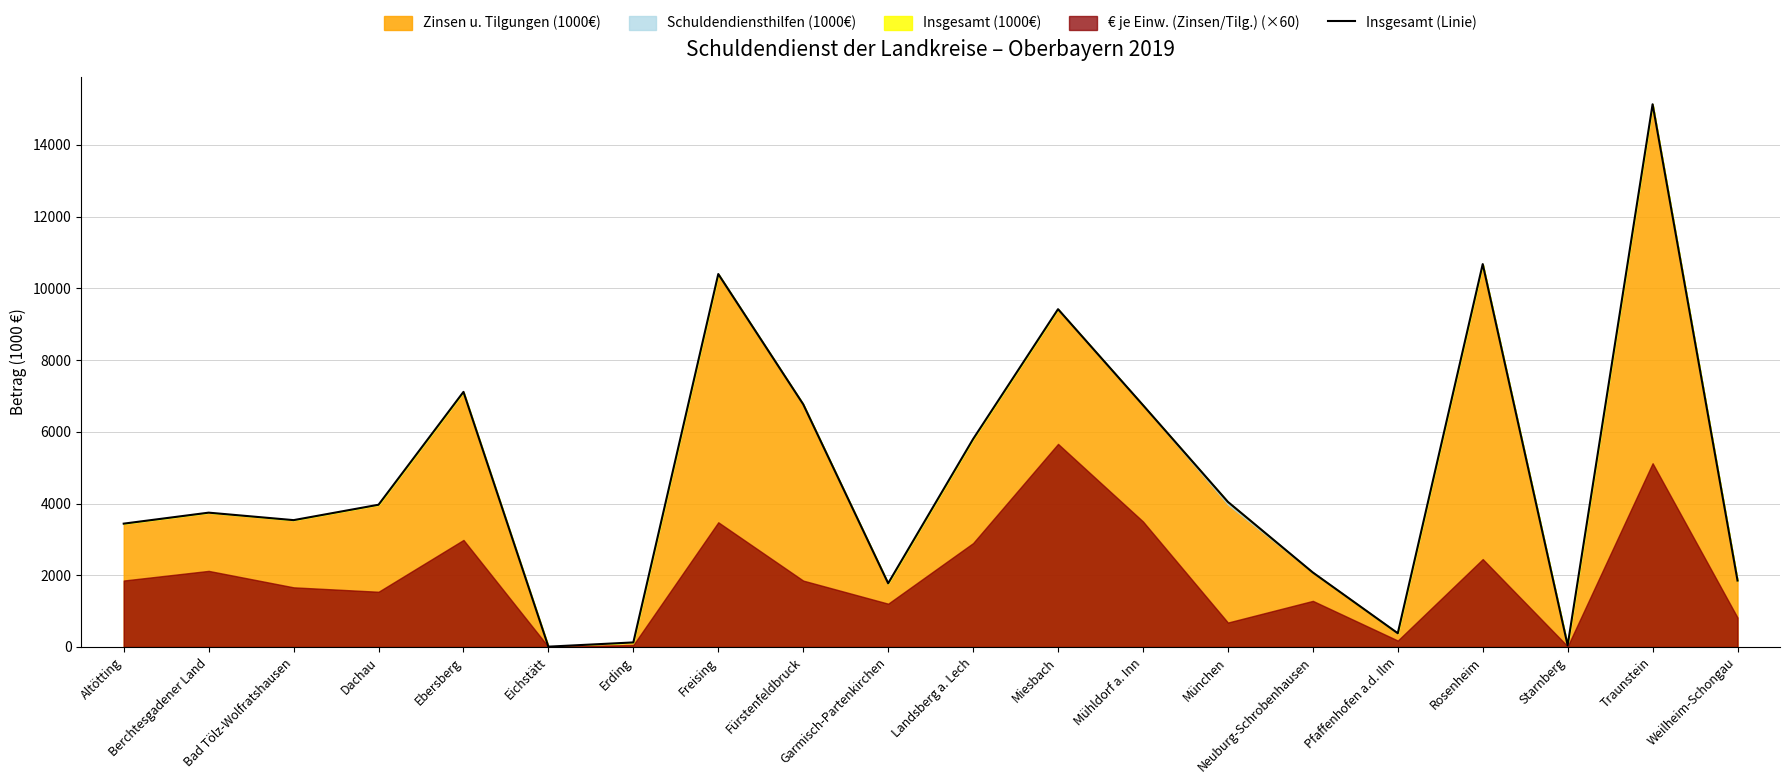

How many lines are shown in the chart?

1